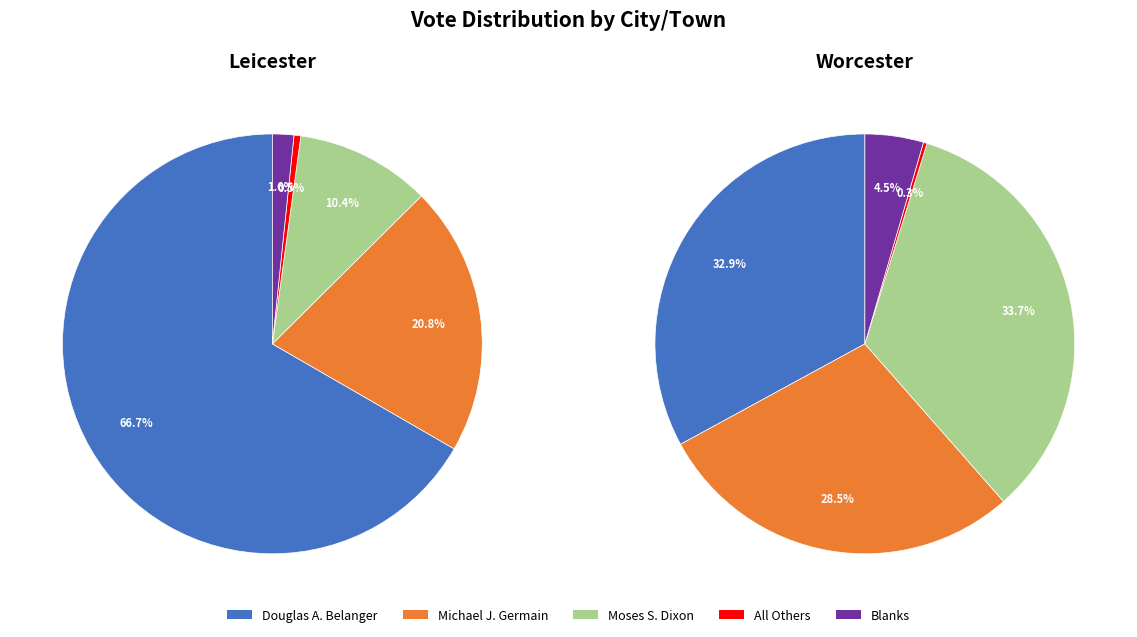

Rank the categories by Douglas A. Belanger value from highest to lowest.

Leicester, Worcester